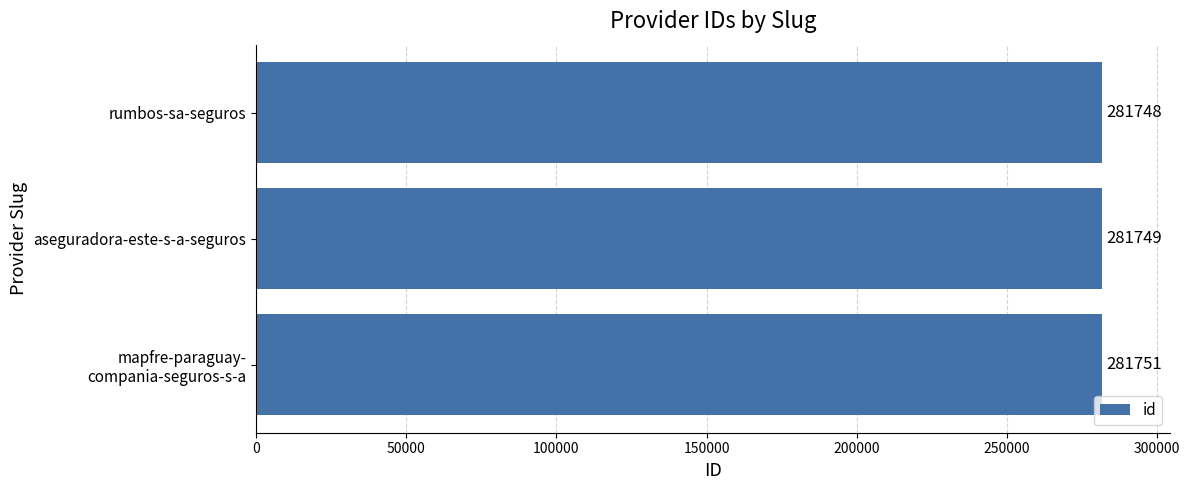

Is it true that the value at rumbos-sa-seguros is 281748?

True